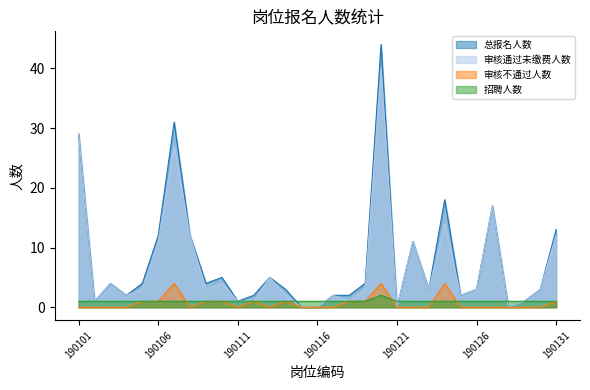

True or false: 招聘人数 has more than 0 interior local peaks.

True